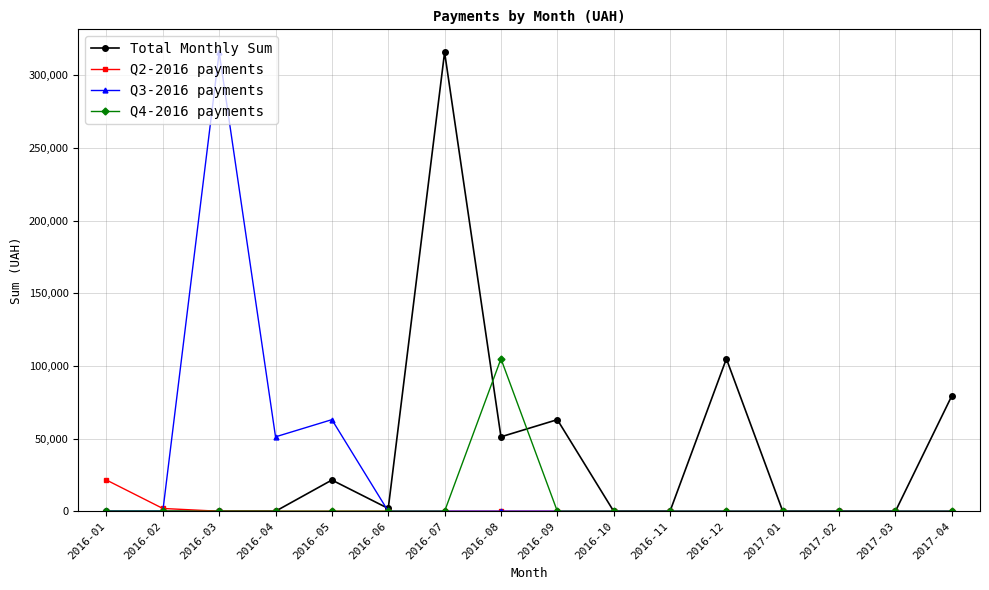

What is the maximum value shown in the chart?

315771.3